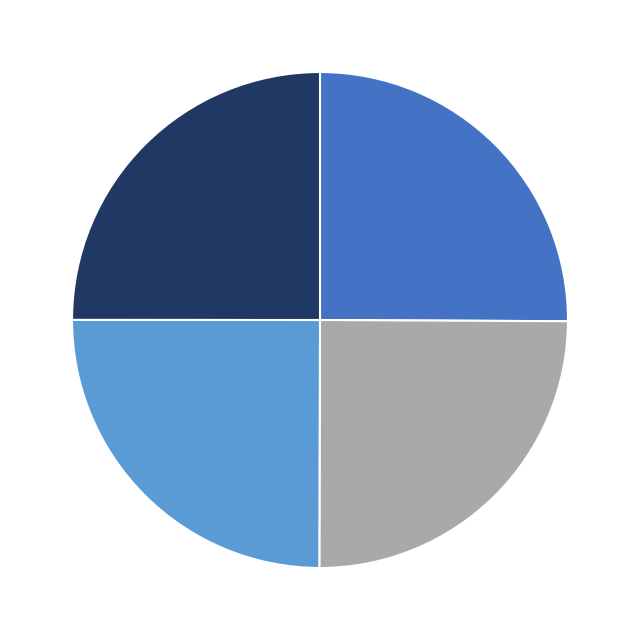

Does any single category account for the majority?

No